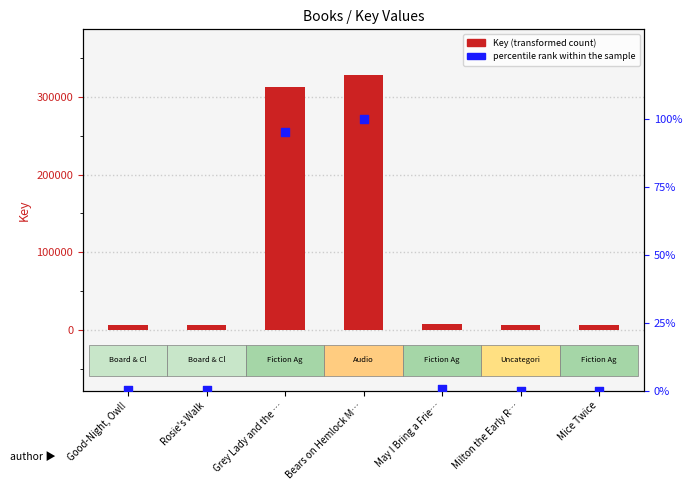

Which series reaches the minimum Y coordinate?

percentile rank within the sample